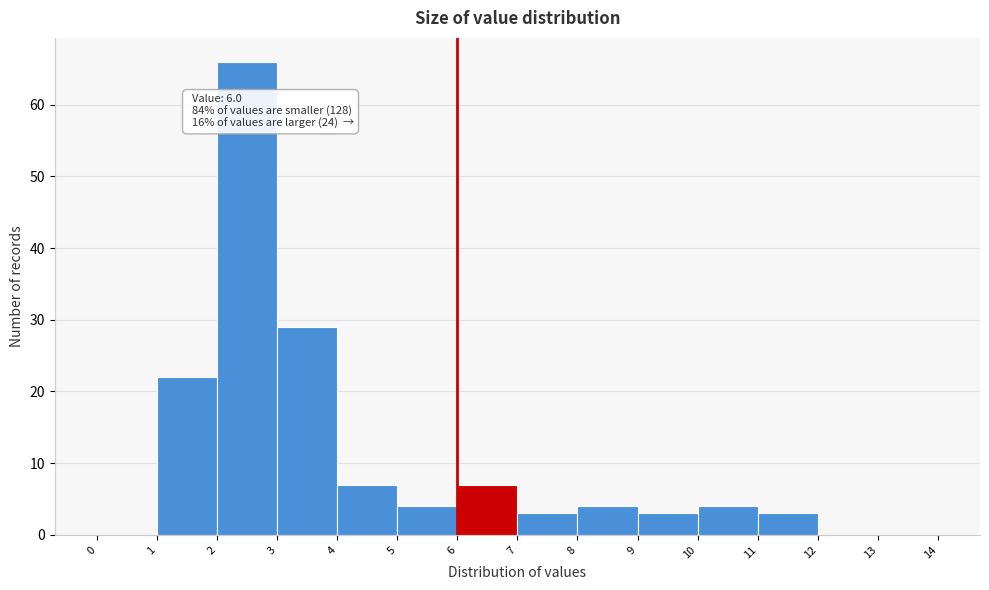

Over which range of the x-axis is the bar tallest?

2 to 3